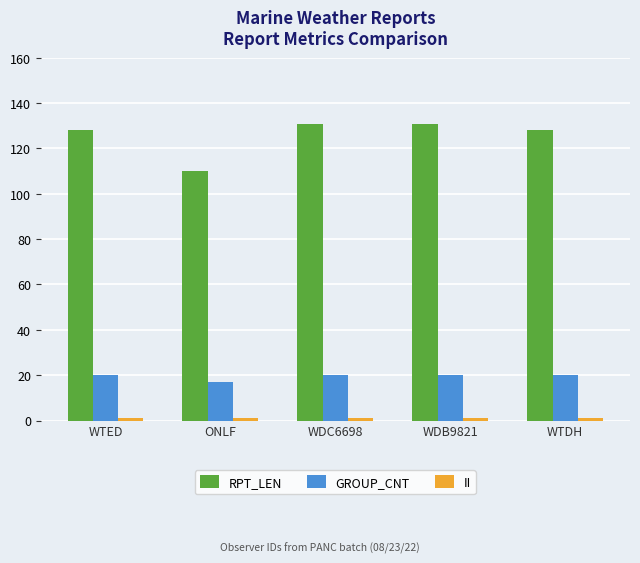

Which series has the largest total across all categories?

RPT_LEN